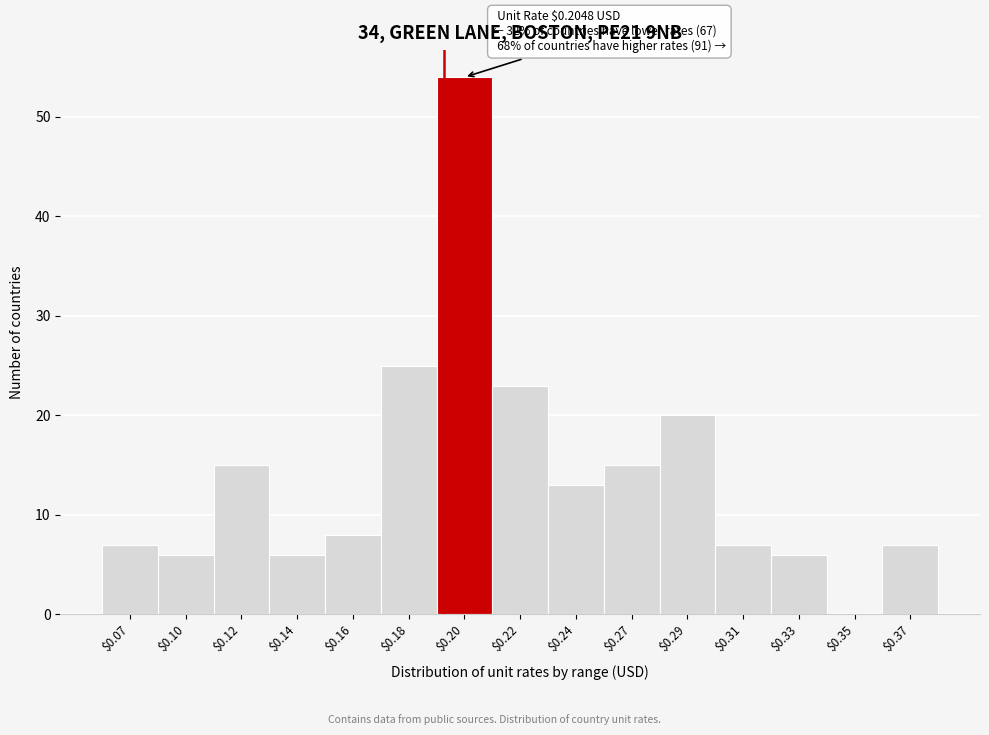

What is the greatest value displayed?

54